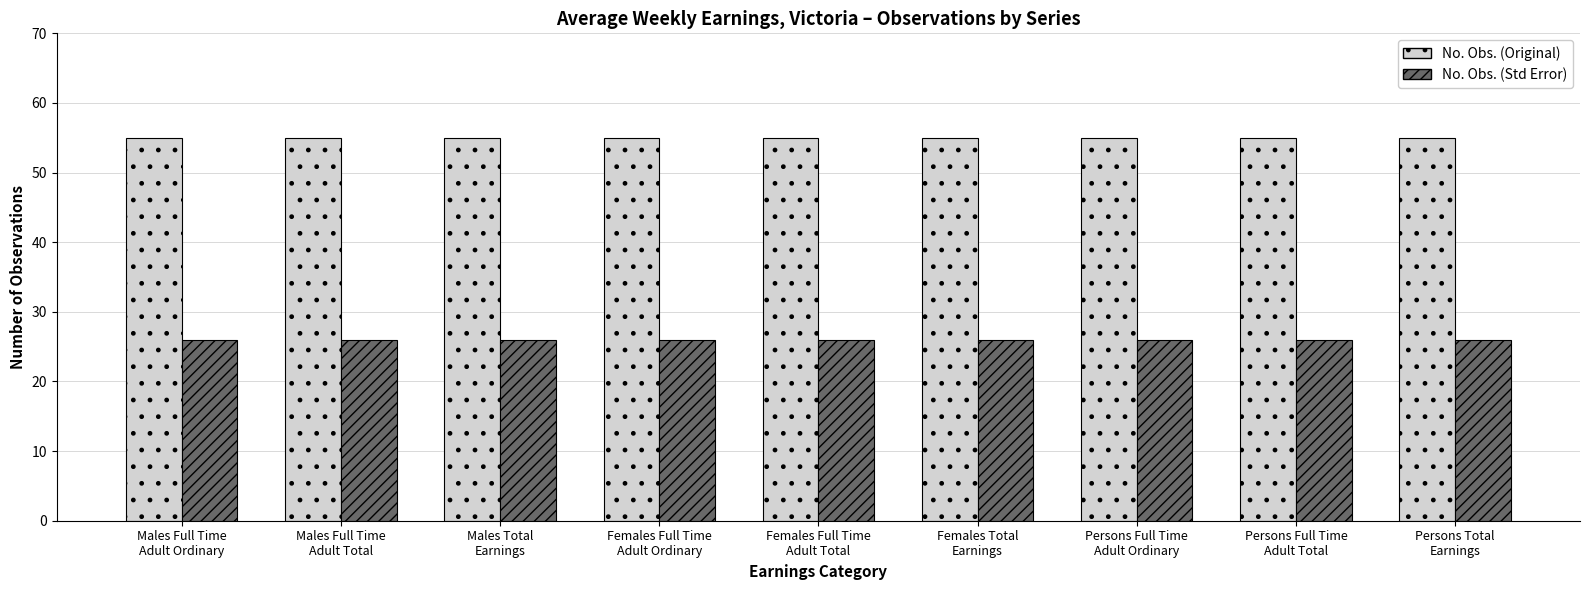

At how many categories does at least one series exceed 33?

9